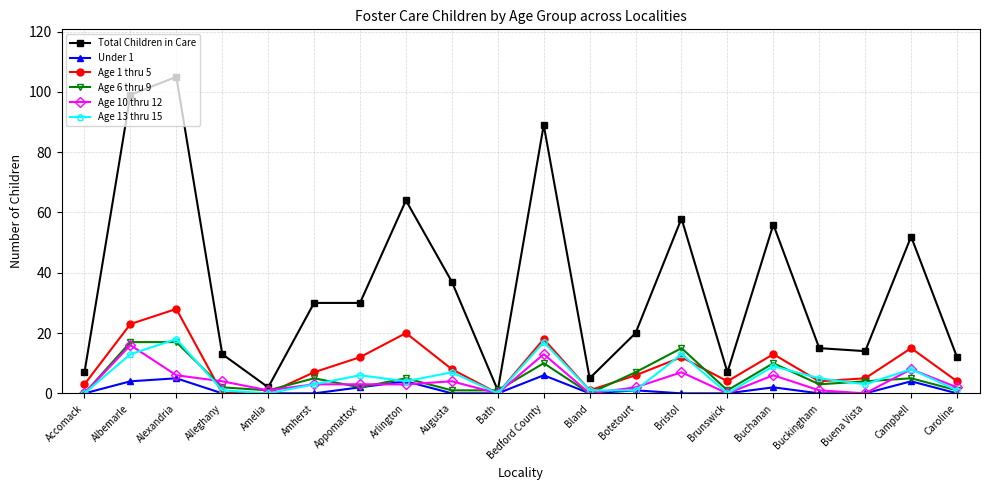

What position from the right is Accomack?

20